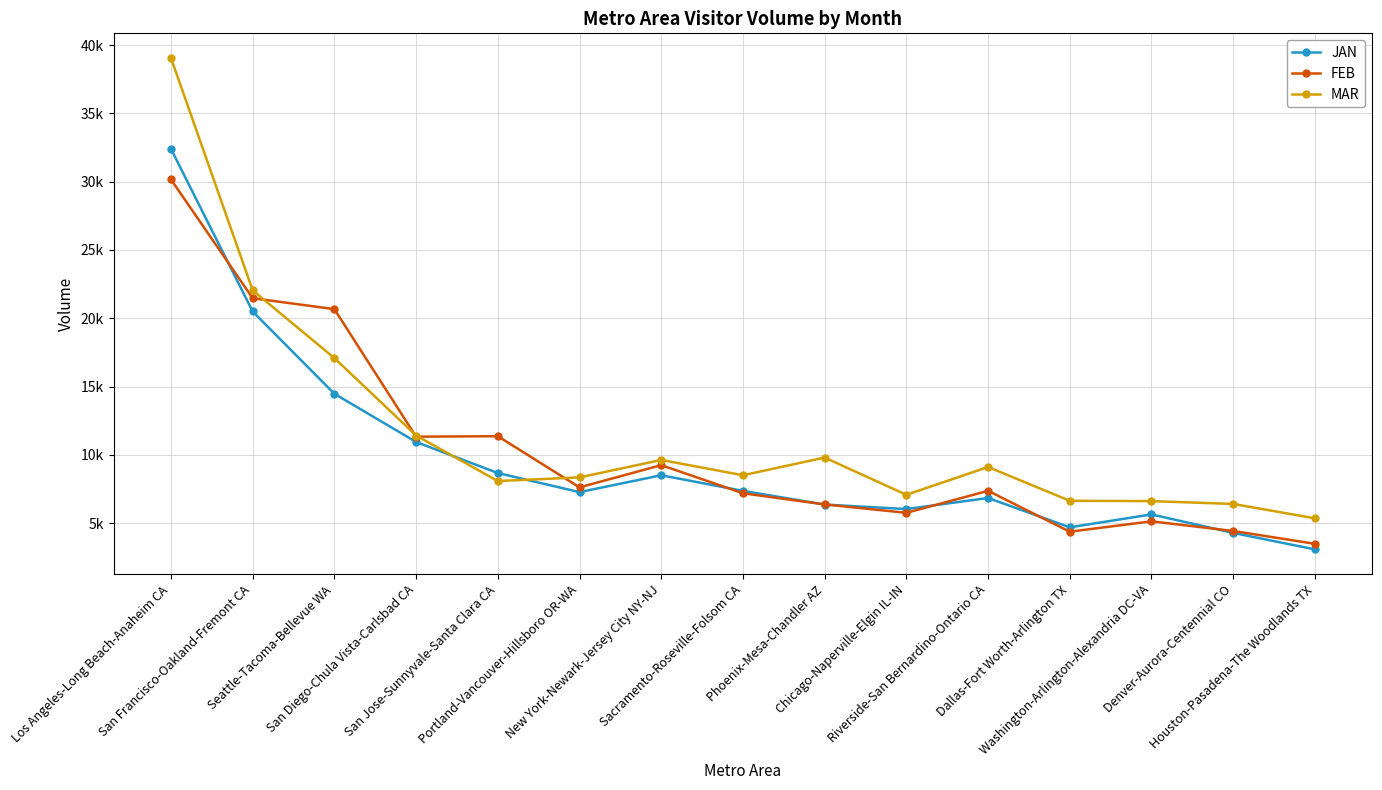

List the series in order of their peak value, lowest first.

FEB, JAN, MAR